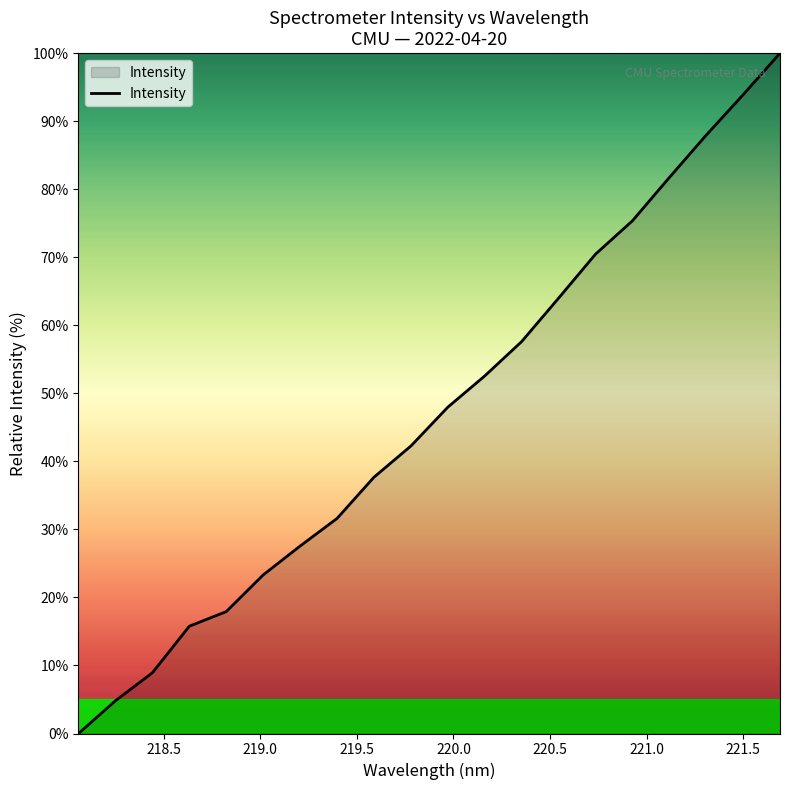

What is the difference between the maximum and minimum values?

100.0